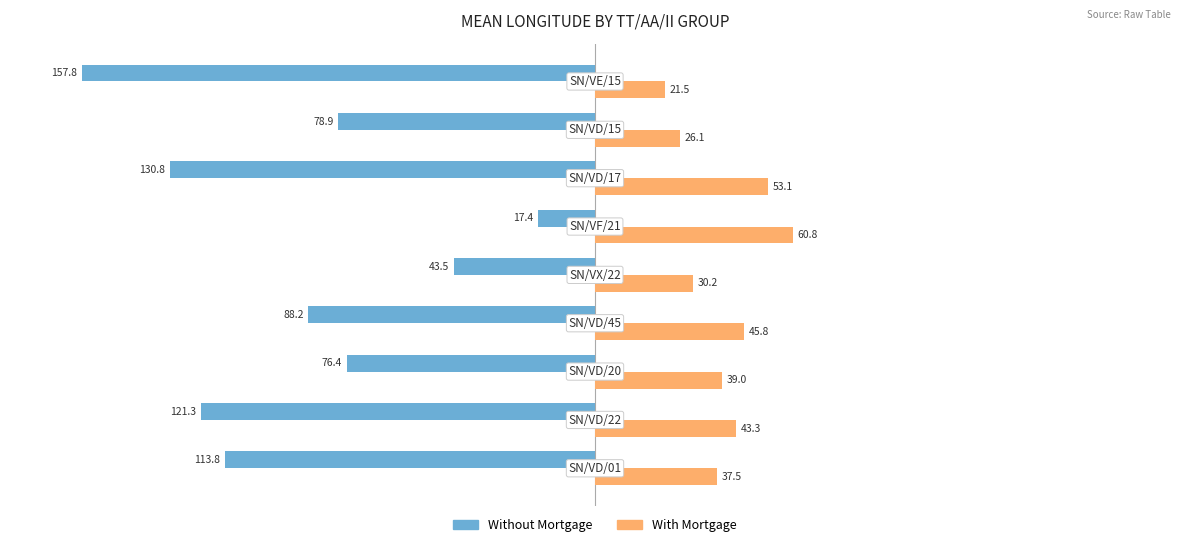

What is the average value of the Without Mortgage series?

-92.0